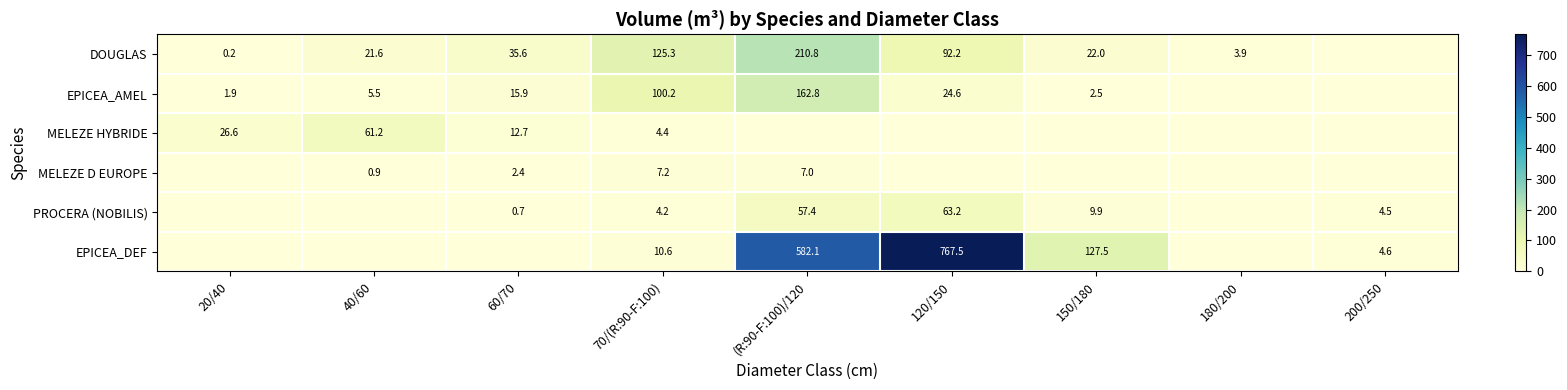

What is the spread (max minus min) of values at 200/250?

4.6